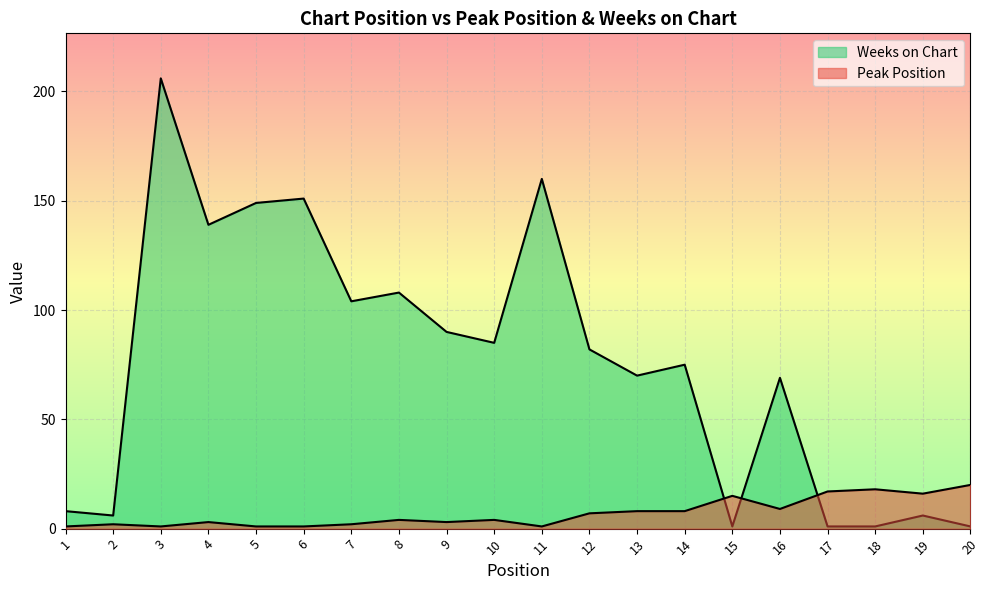

At how many categories does at least one series exceed 101?

7